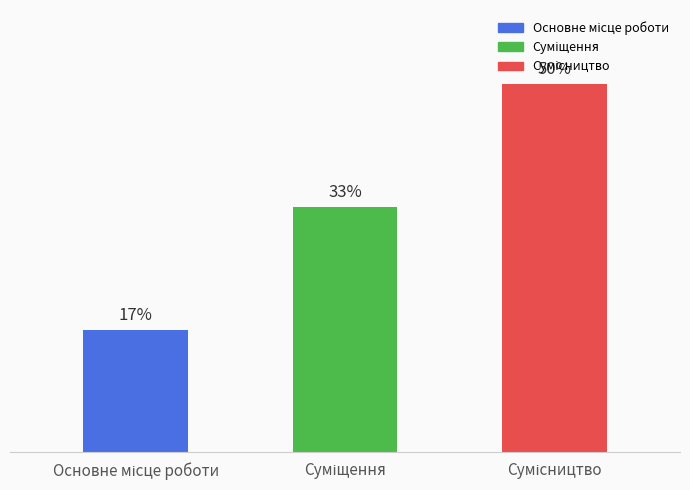

Does the chart contain any negative values?

No